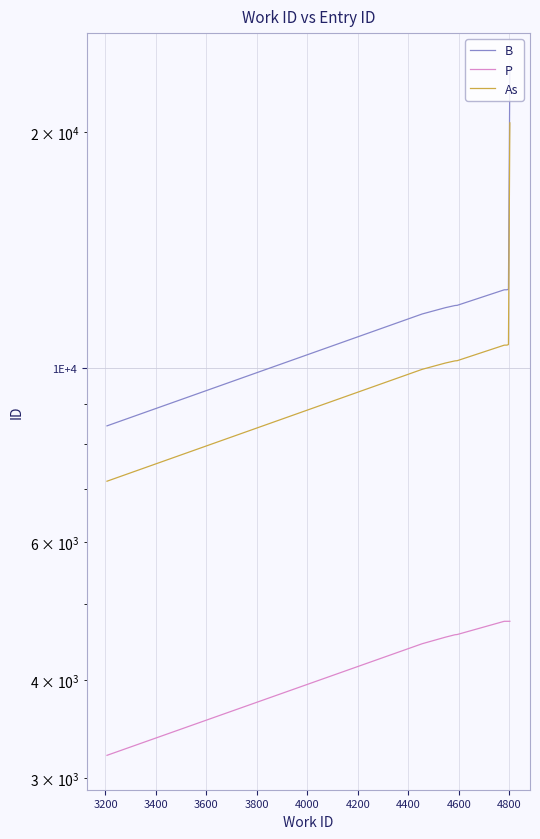

What is the difference between the maximum and minimum values in the B series?

15722.0